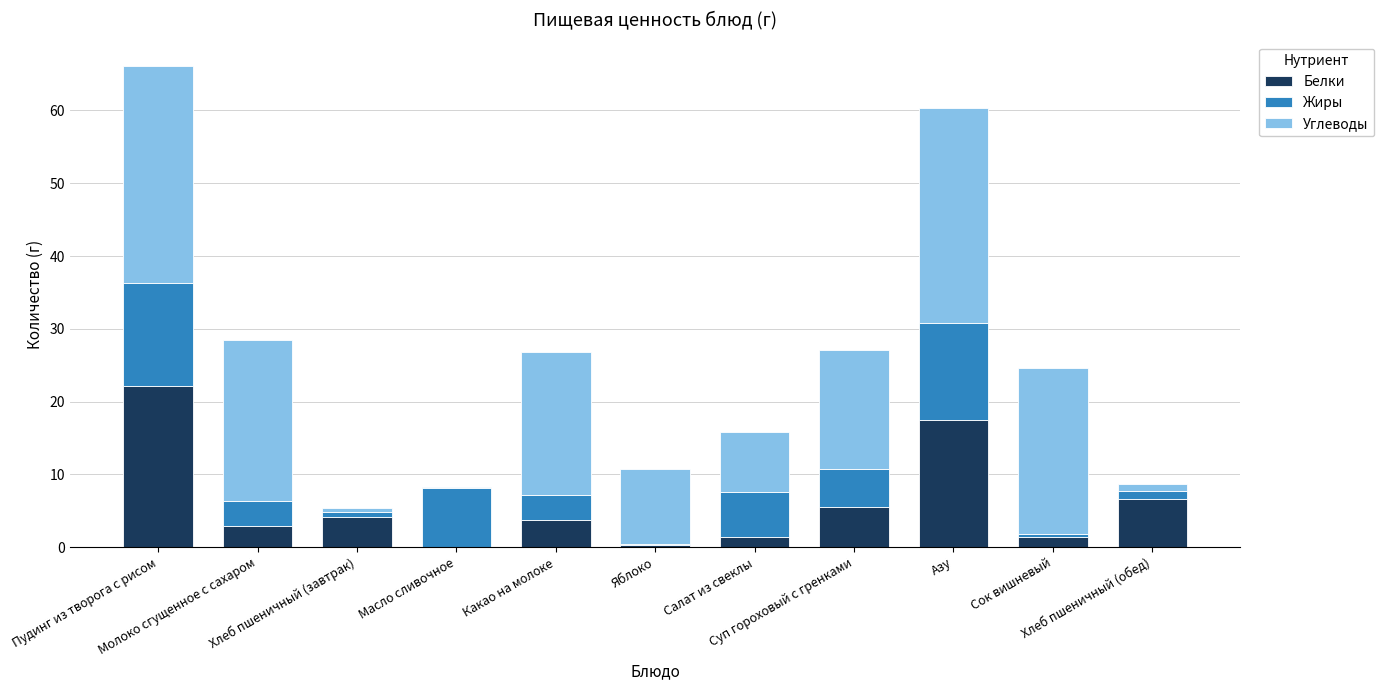

The Белки series shows 2.9 at Молоко сгущенное с сахаром. True or false?

True